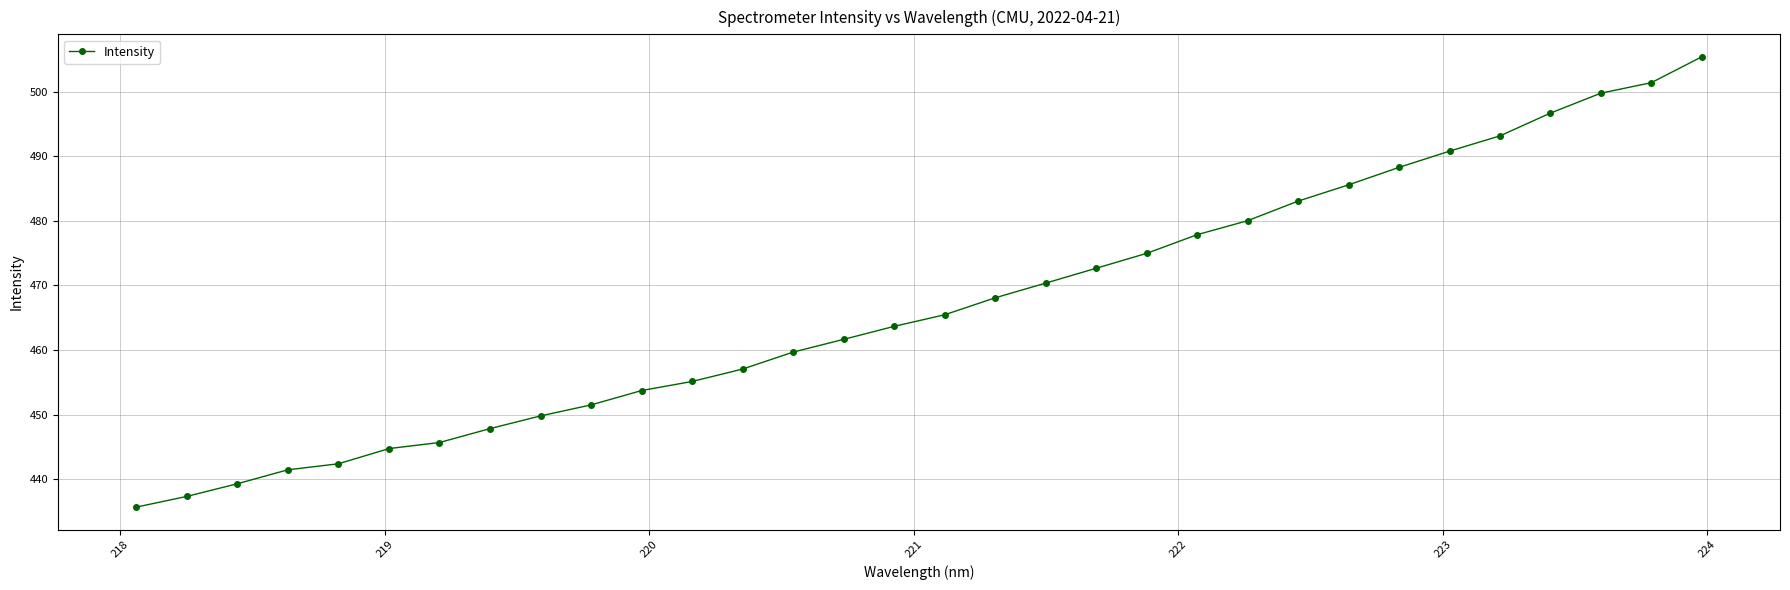

What is the value of the 13th point from the left?

457.0